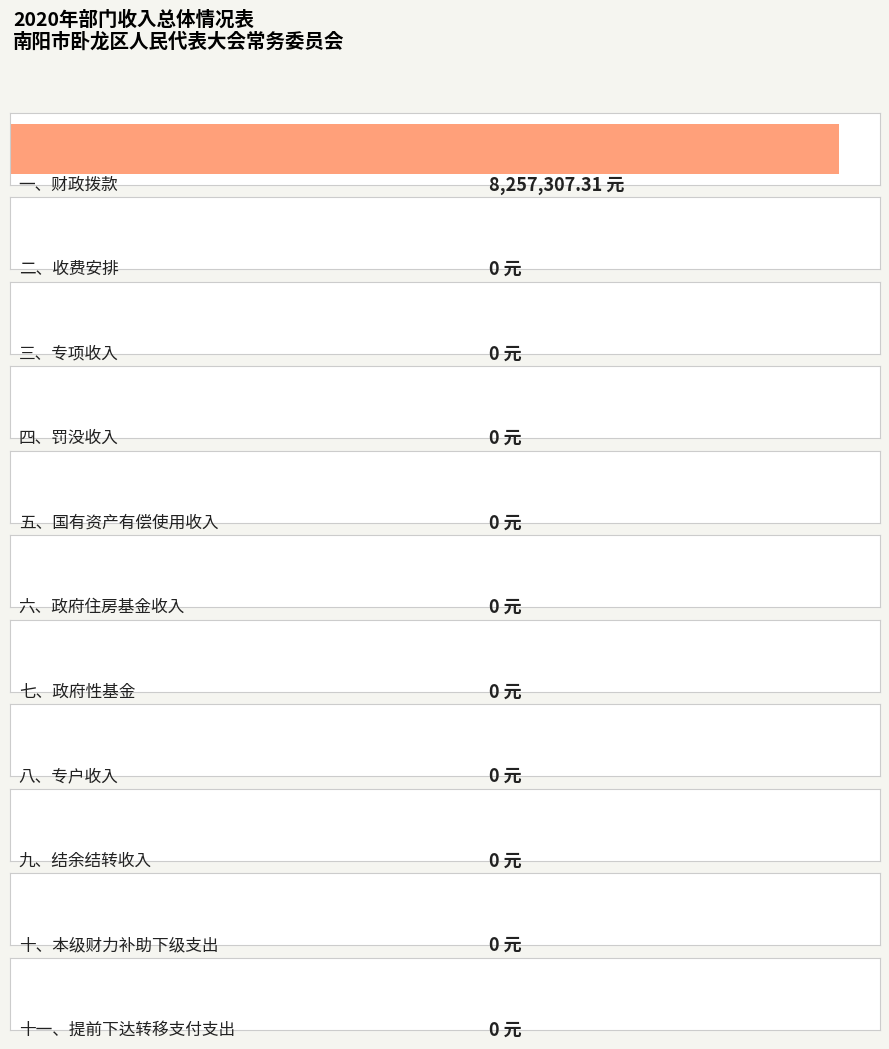

Reading left to right, list all the values displayed in this chart.

8257307.3	0.0	0.0	0.0	0.0	0.0	0.0	0.0	0.0	0.0	0.0